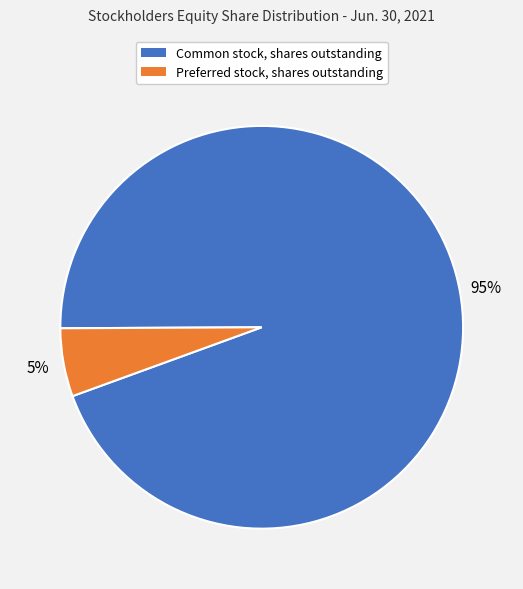

Which slice represents more than half of the pie?

Common stock, shares outstanding